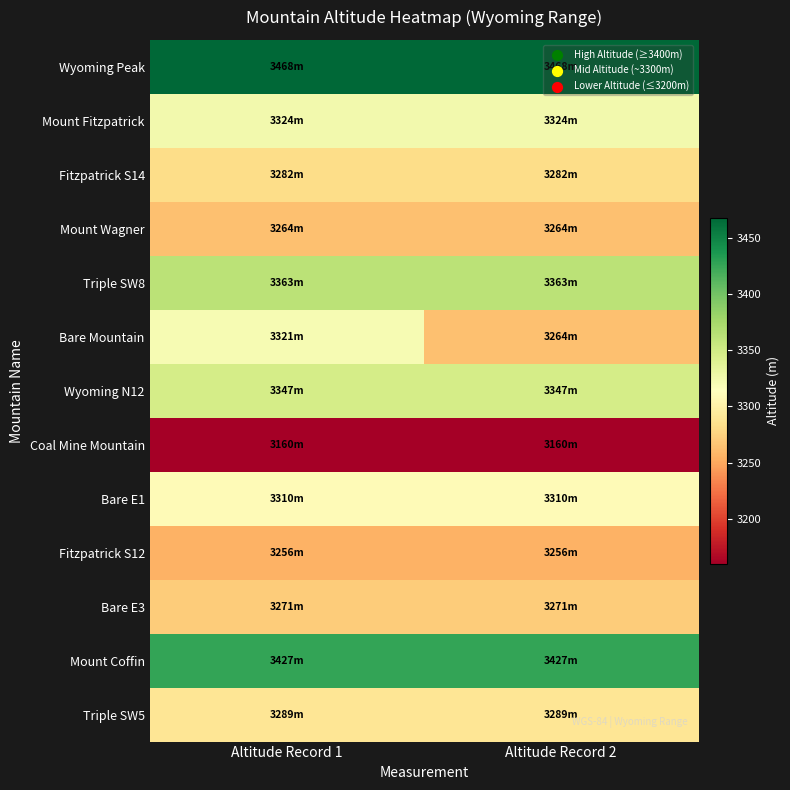

How many distinct data groups are displayed?

13